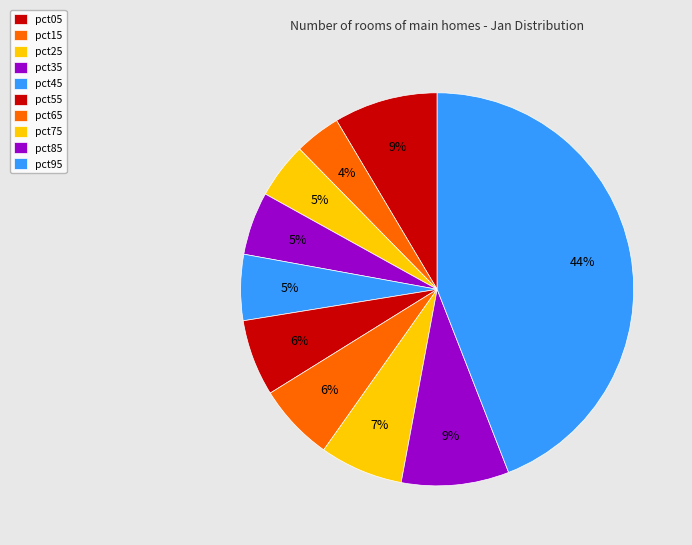

How many slices are in this pie chart?

10